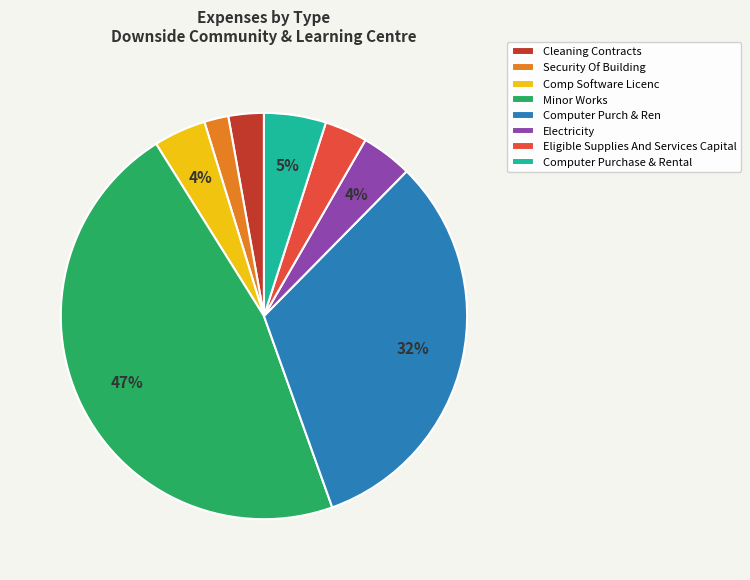

The Minor Works slice represents 47% of the pie. True or false?

True